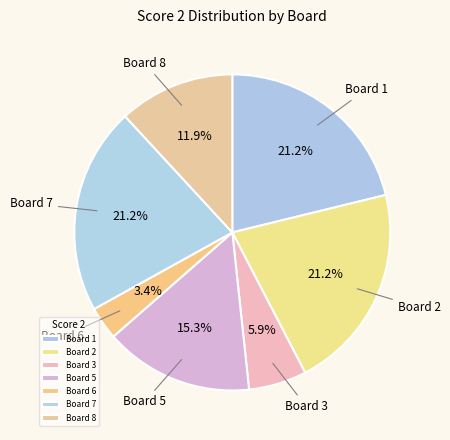

How many segments does this pie chart have?

7